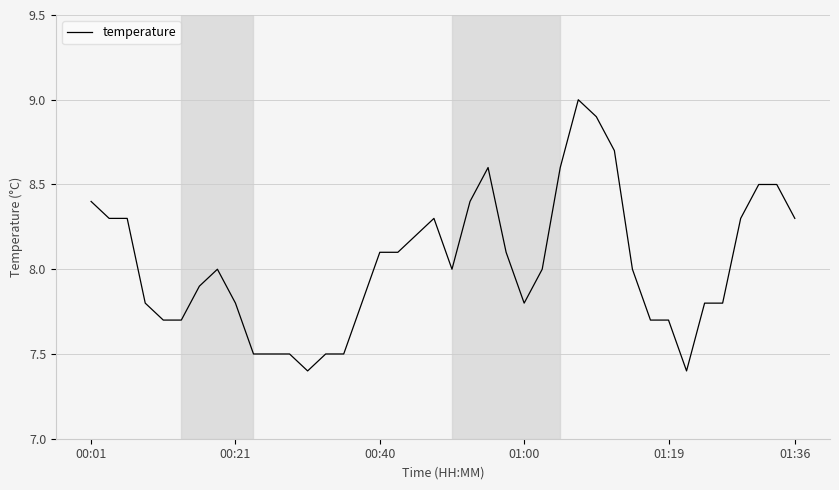

What is the smallest value displayed?

7.4